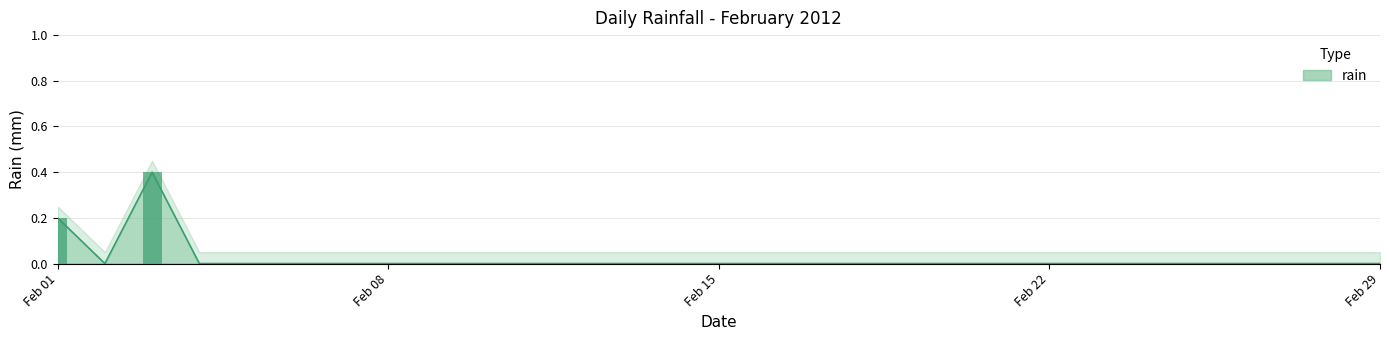

How many values are between 0 and 1?

29